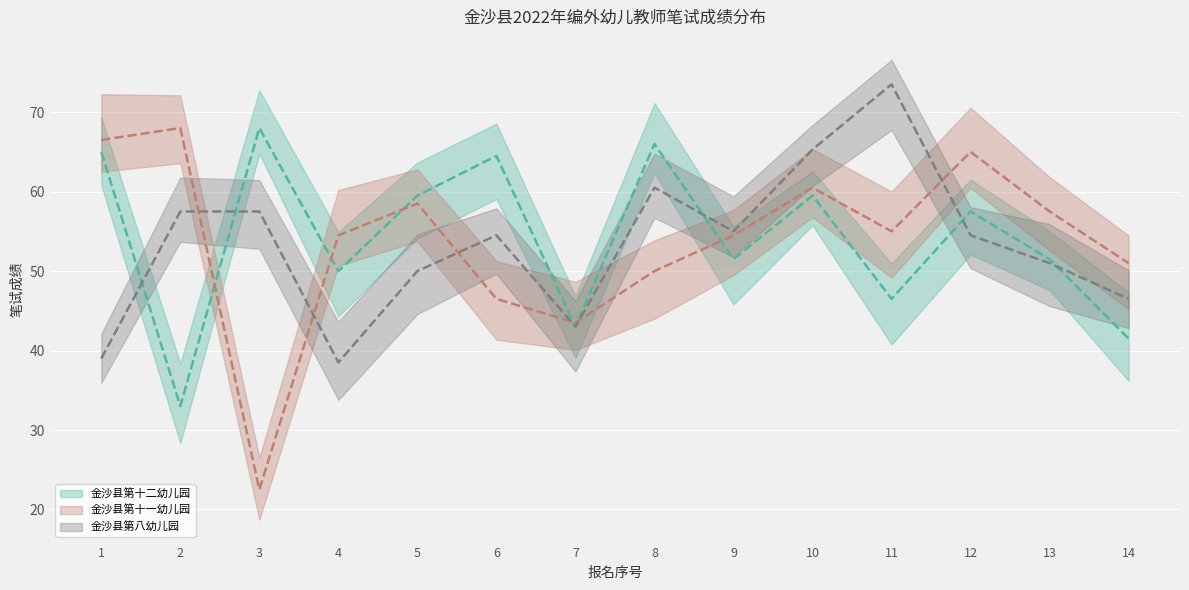

Which series has the largest total across all categories?

金沙县第十二幼儿园